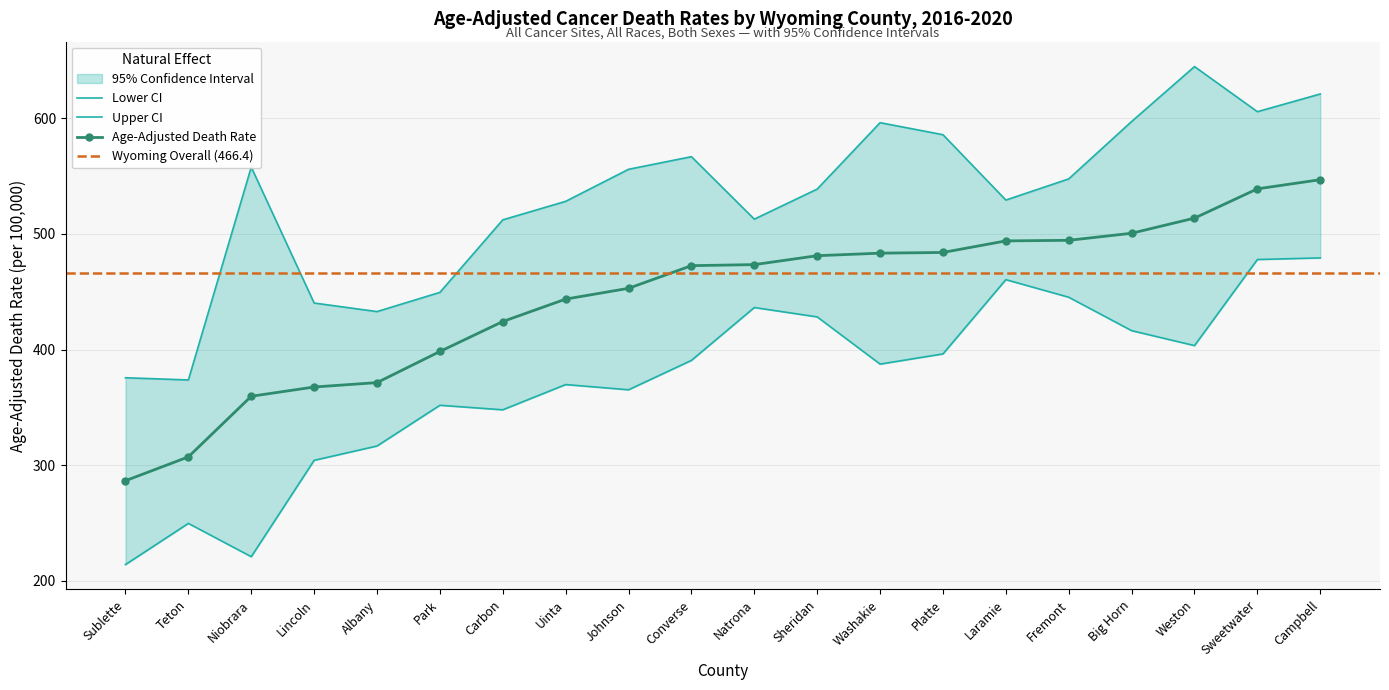

At which category is the sum across all series the highest?

Campbell